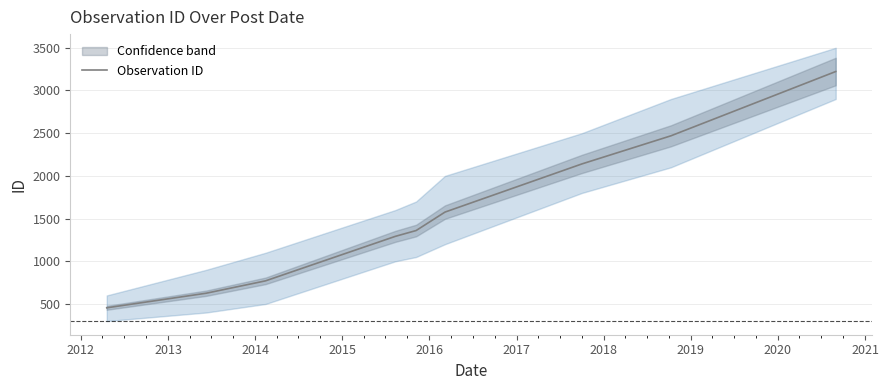

What is the highest value of the Observation ID series?

3222